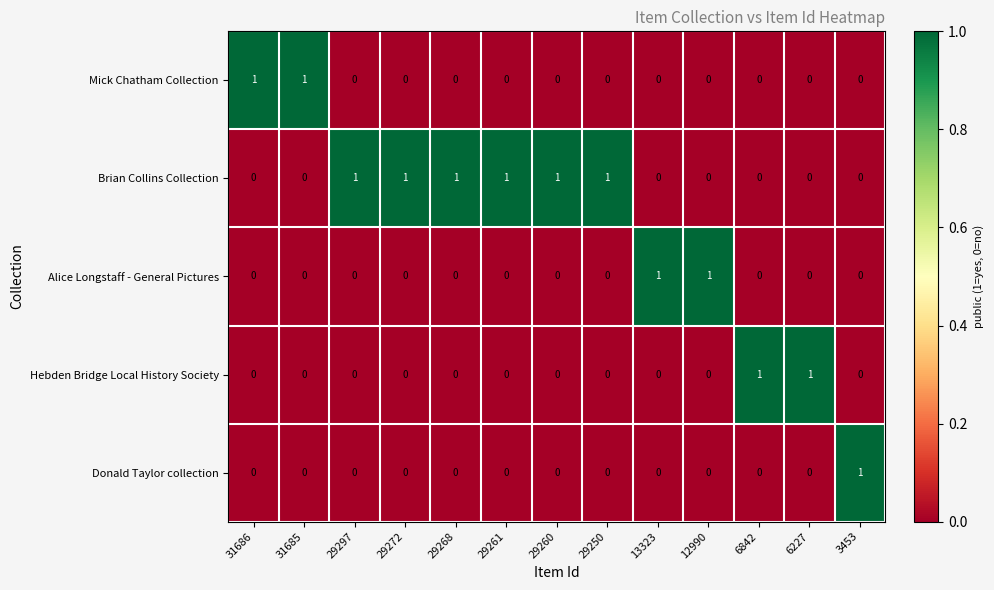

What is the sum of all Brian Collins Collection values?

6